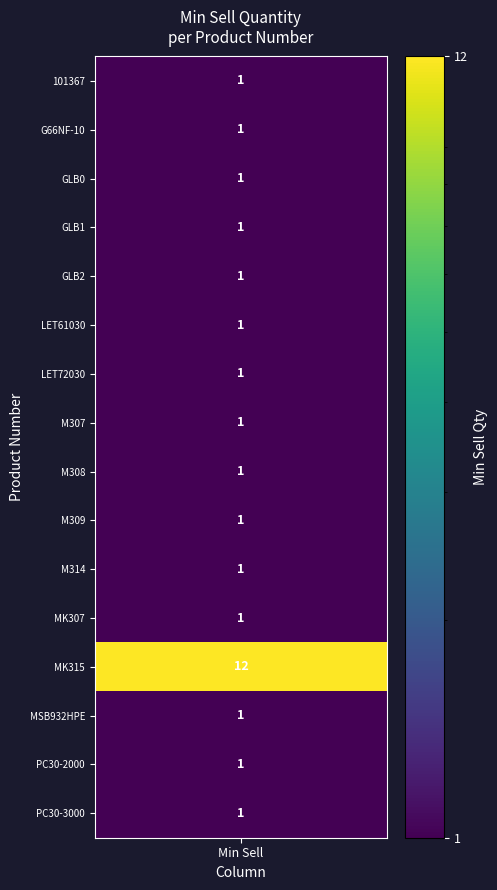

True or false: the data shows 1 at GLB1.

True